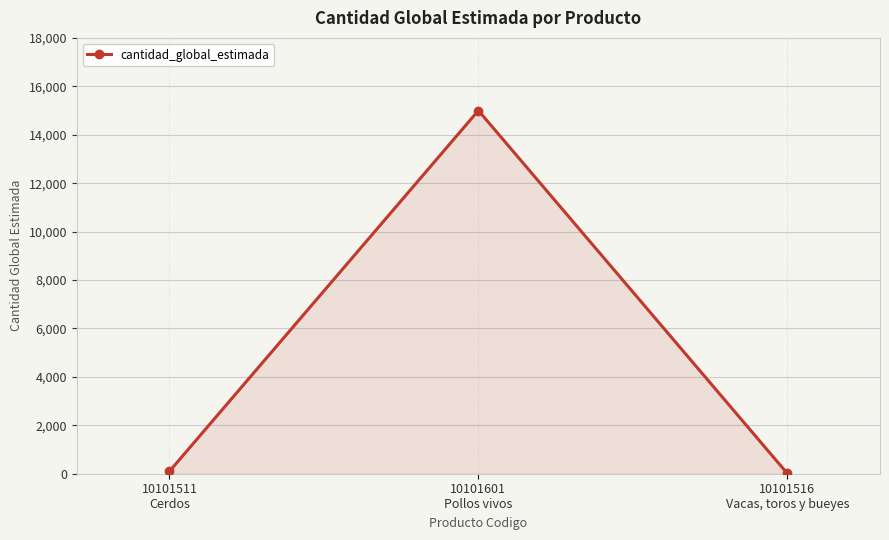

What is the difference between the maximum and minimum values?

14988